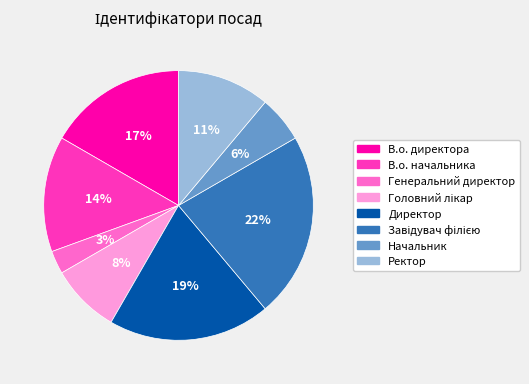

Which slice is the smallest?

Генеральний директор